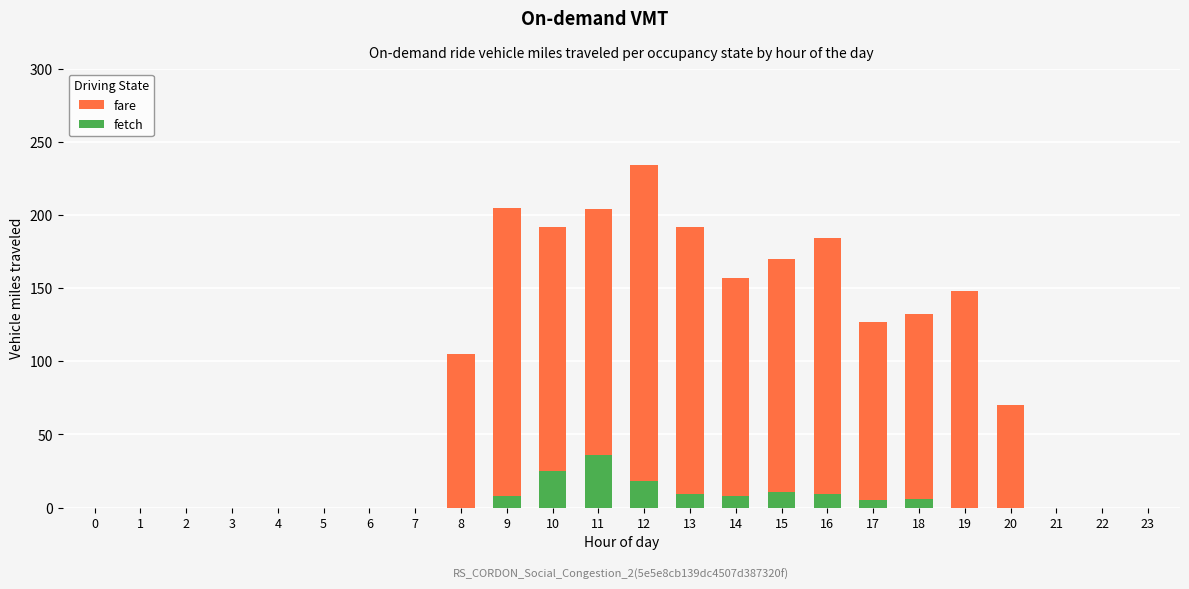

Which has a higher value, 12 or 20?

12